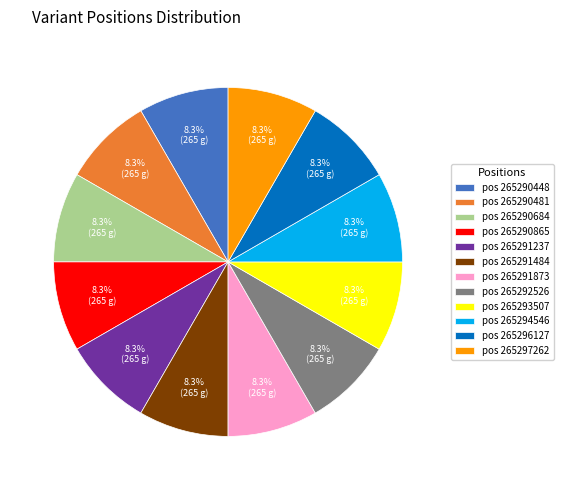

What portion of the pie excludes pos 265290684?

91.7%